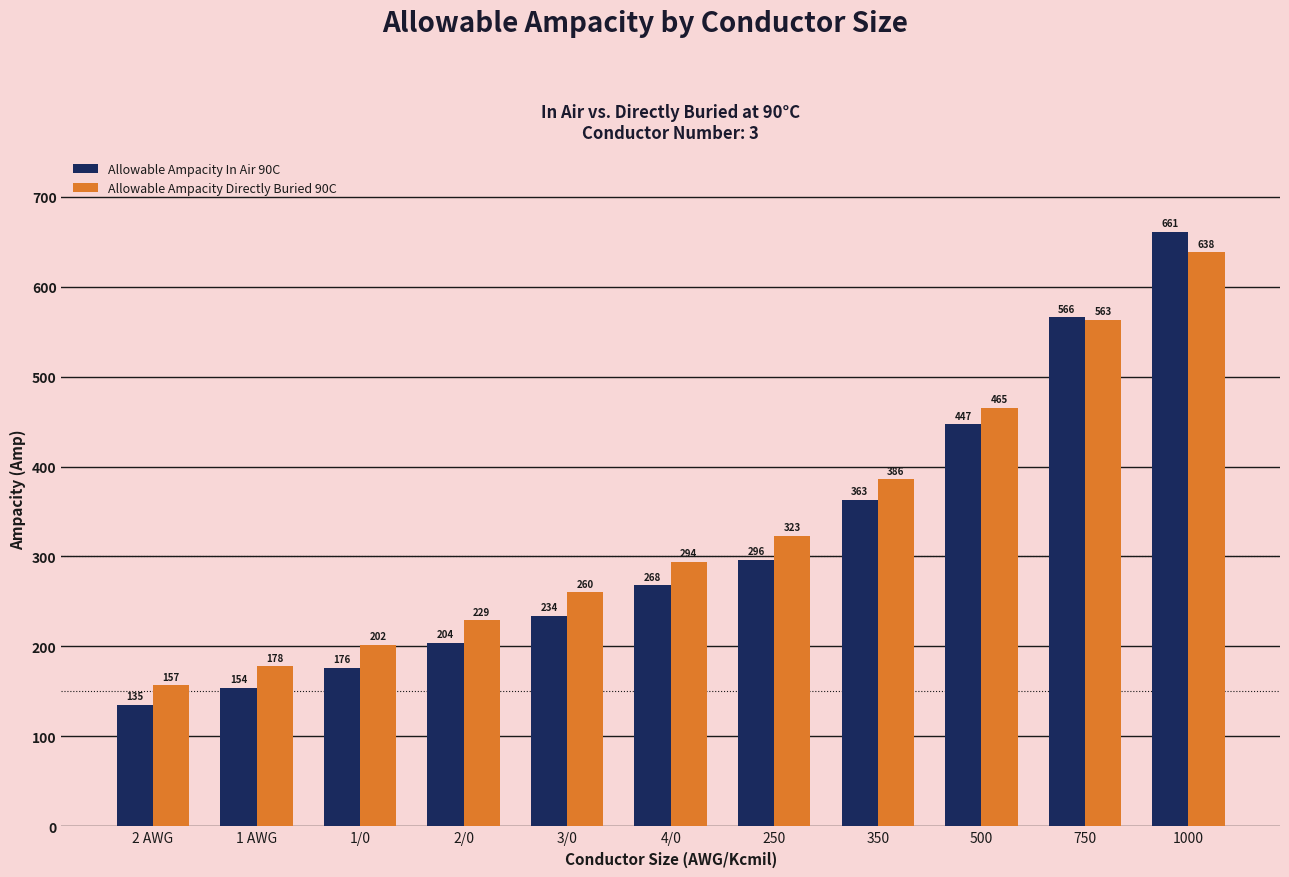

Which category has the highest value in the Allowable Ampacity Directly Buried 90C series?

1000